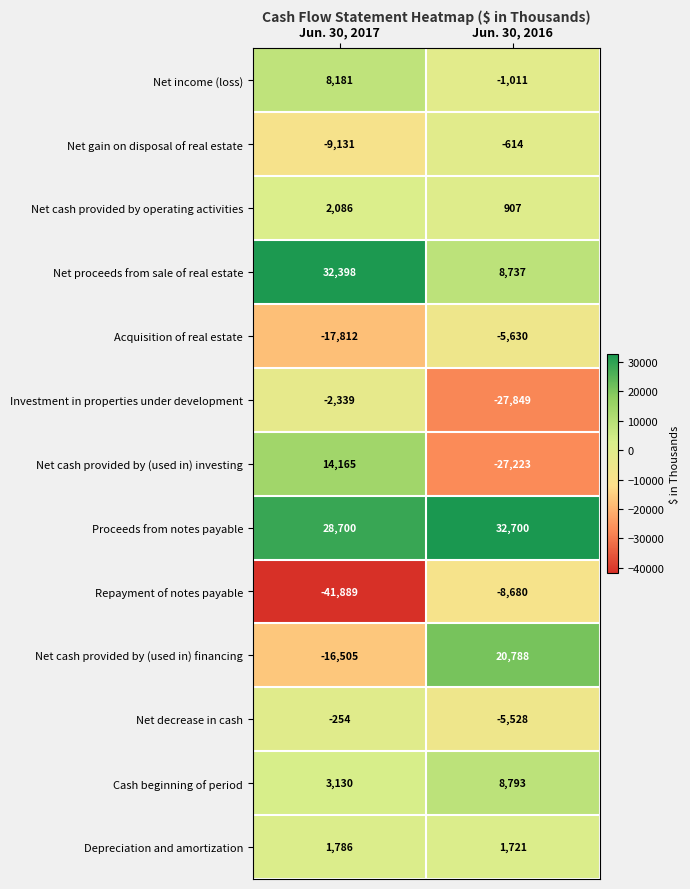

What is the sum of all Net decrease in cash values?

-5782